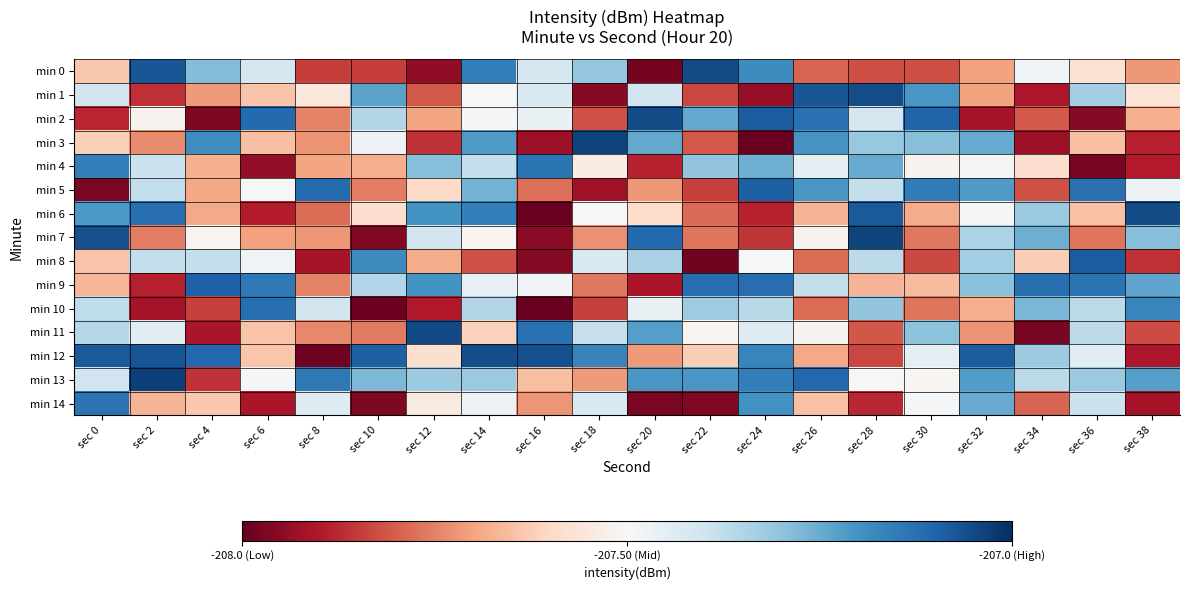

Which has a higher value, sec 18 or sec 4?

sec 4